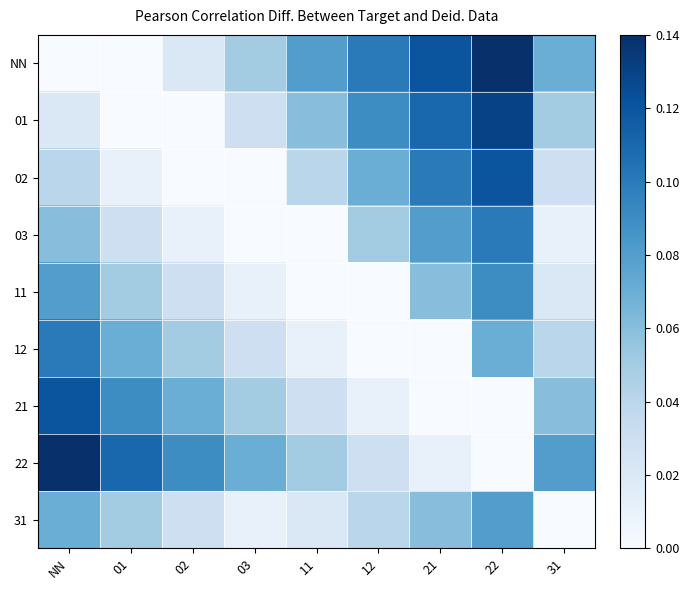

What is the spread (max minus min) of values at 02?

0.1